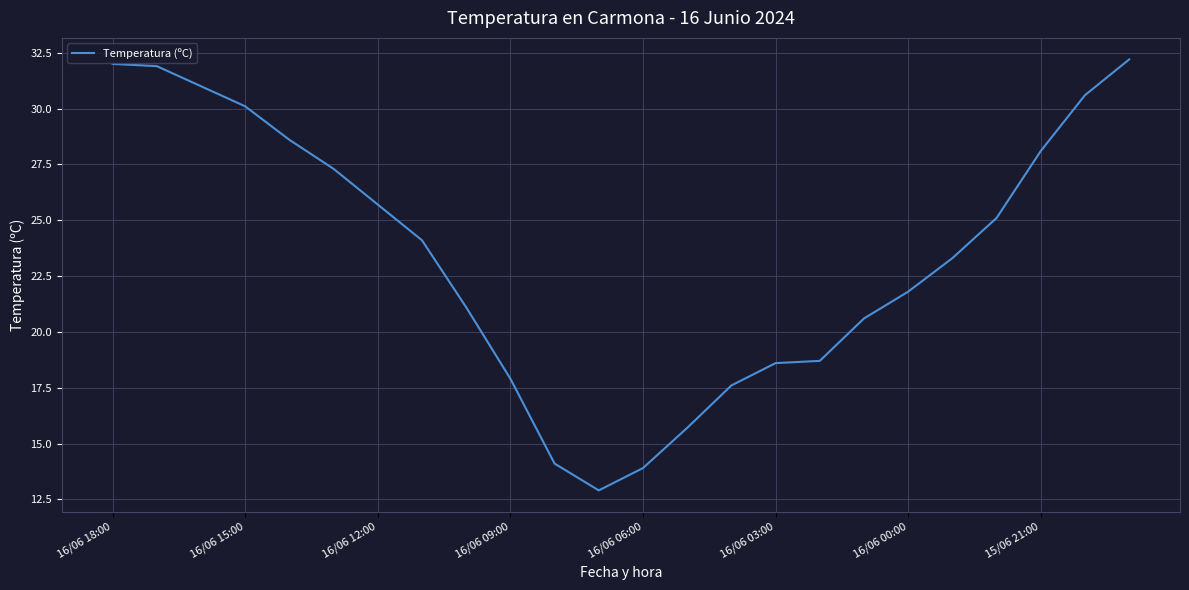

What is the greatest value displayed?

32.2